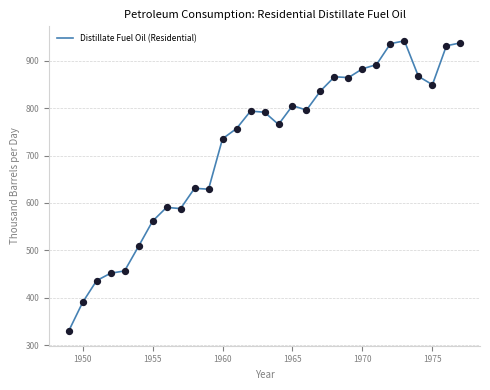

What is the minimum value shown in the chart?

329.2